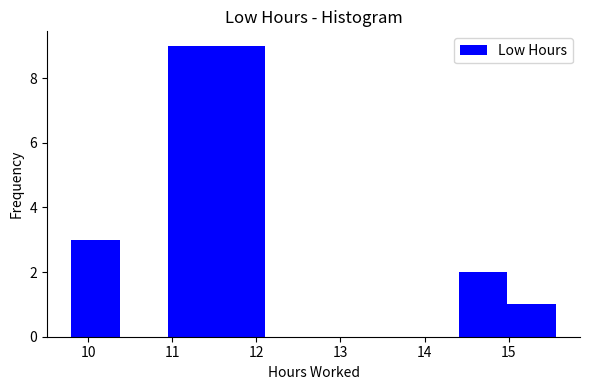

What is the height of the bar covering 9.8 to 10.4 on the x-axis? Neither the bar edges nor the heights are printed on the chart, so give them approximately, as read against the axes.

3